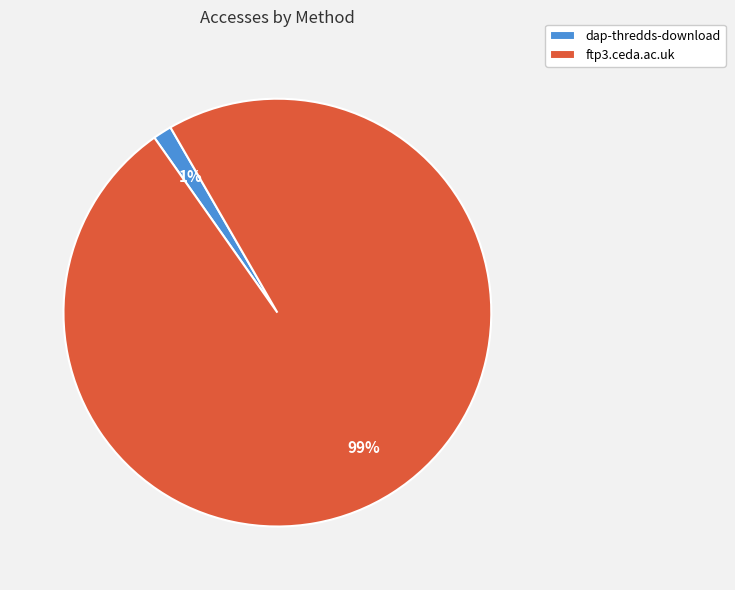

To the nearest percent, what is the combined percentage of dap-thredds-download and ftp3.ceda.ac.uk?

100%